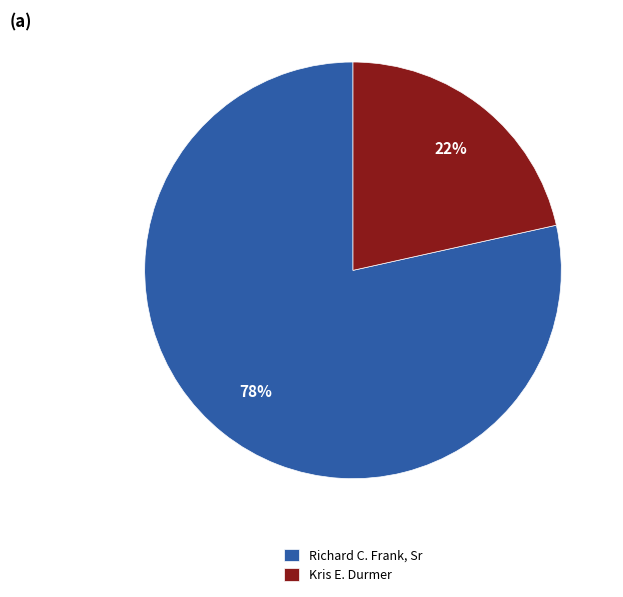

Between Kris E. Durmer and Richard C. Frank, Sr, which is larger?

Richard C. Frank, Sr